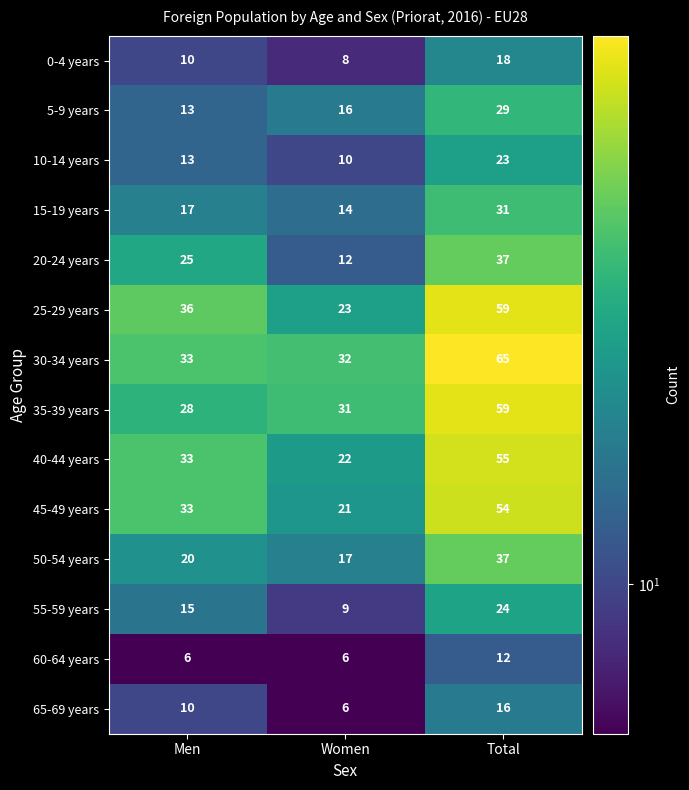

Which series has the widest spread of values?

25-29 years